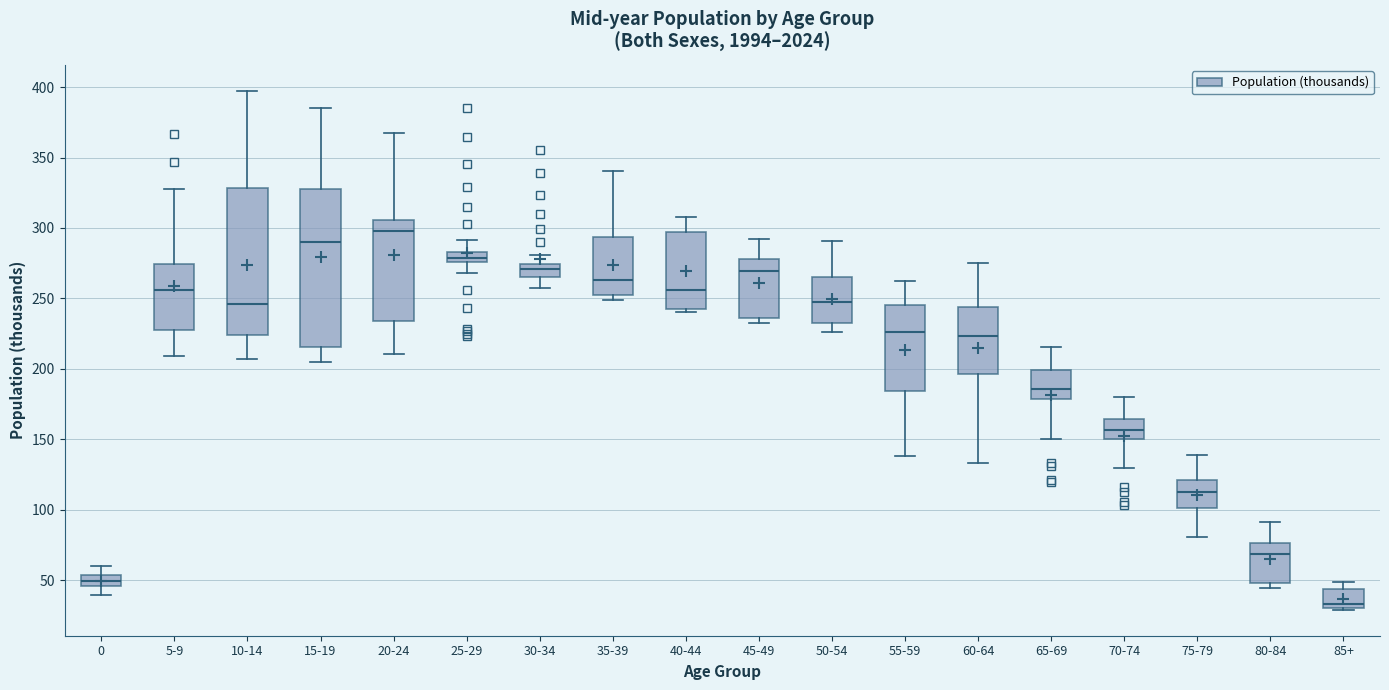

Comparing the boxes themselves (not the whiskers), which one is the tallest?

15-19